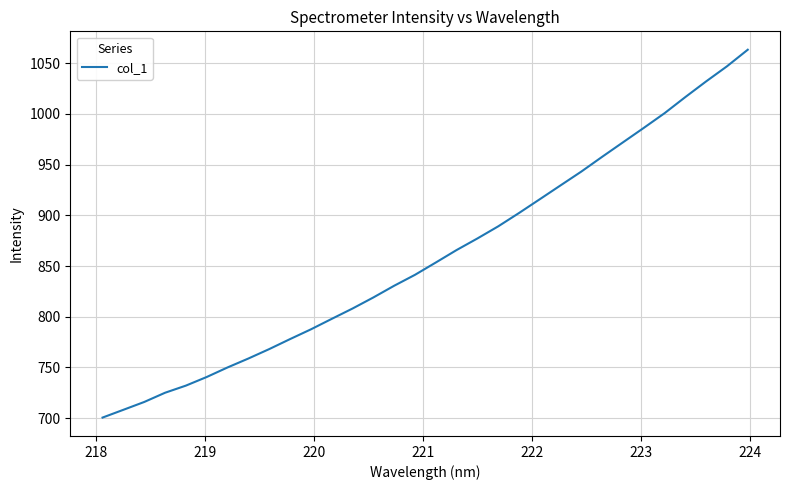

What is the maximum value shown in the chart?

1063.3